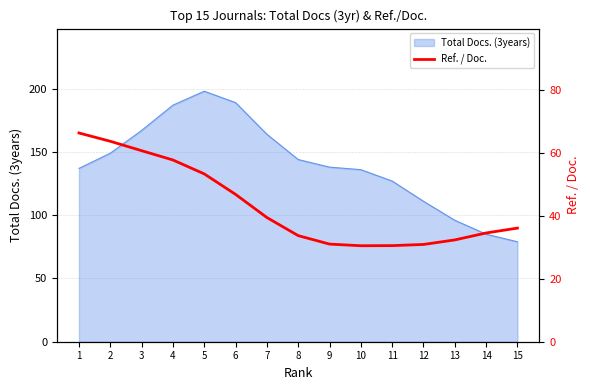

True or false: Total Docs. (3years) has a value of 164 at 7.

True